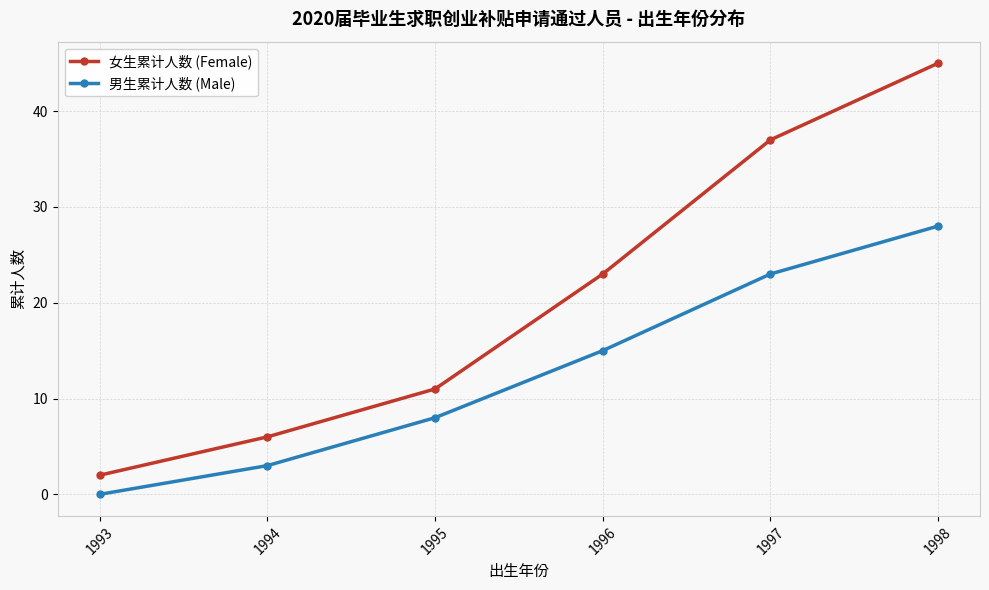

Rank the series by their average value, from highest to lowest.

女生累计人数 (Female), 男生累计人数 (Male)